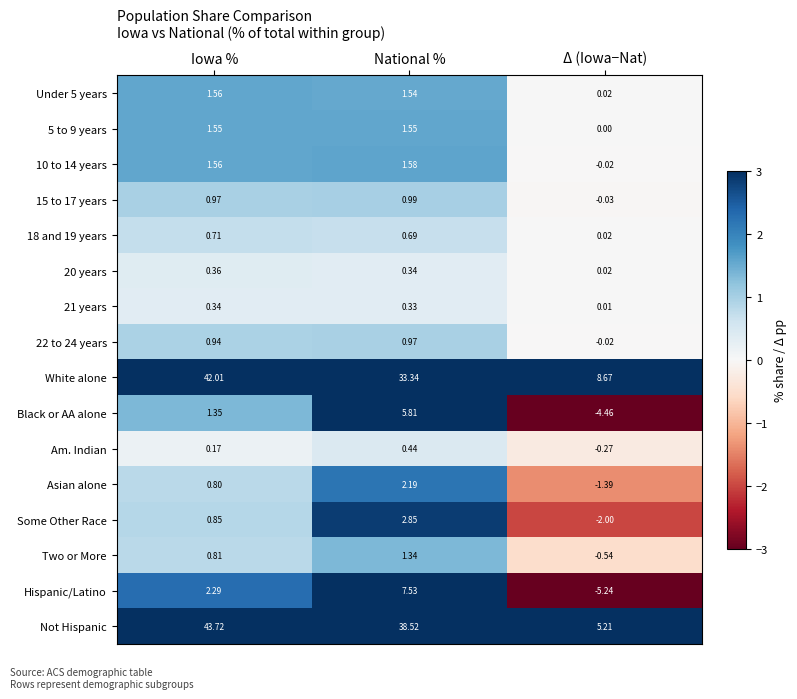

Count the number of data series in this chart.

16